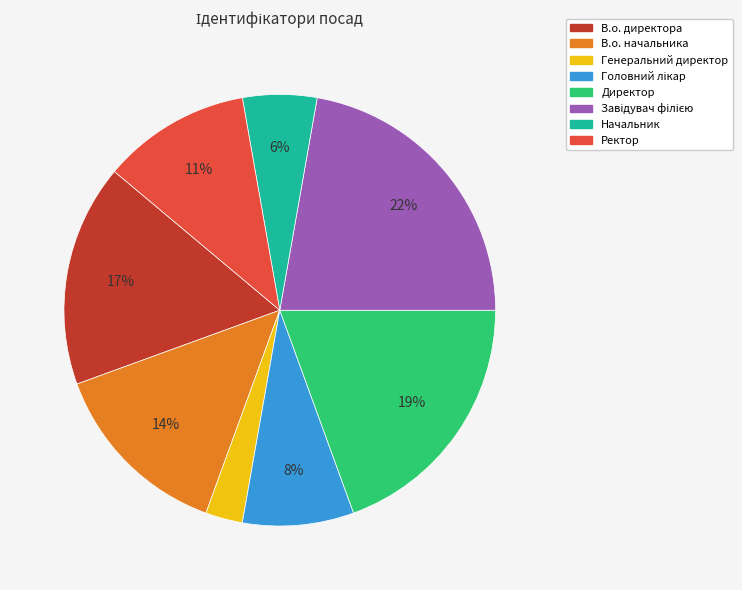

To the nearest percent, what portion does Генеральний директор represent?

3%